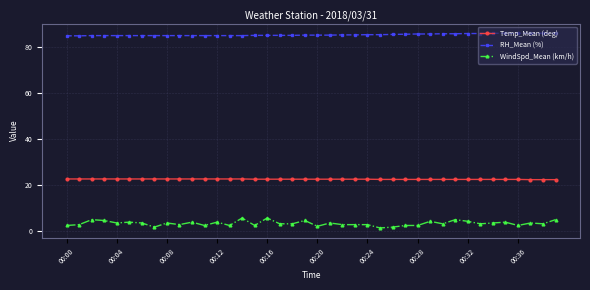

Which series has the largest range (max minus min)?

WindSpd_Mean (km/h)